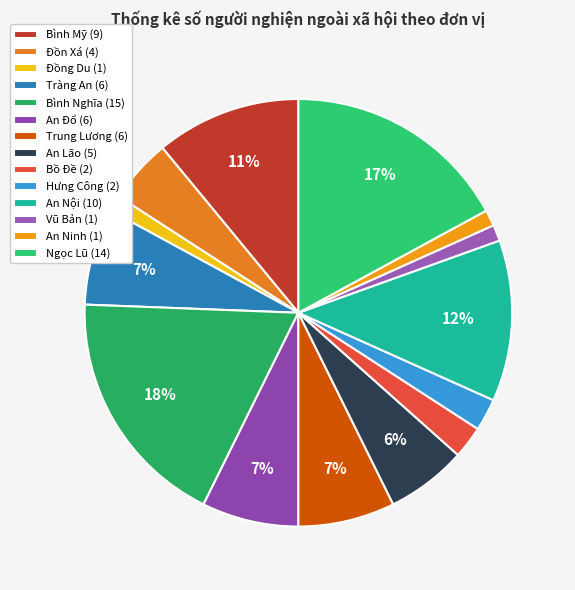

How many segments does this pie chart have?

14